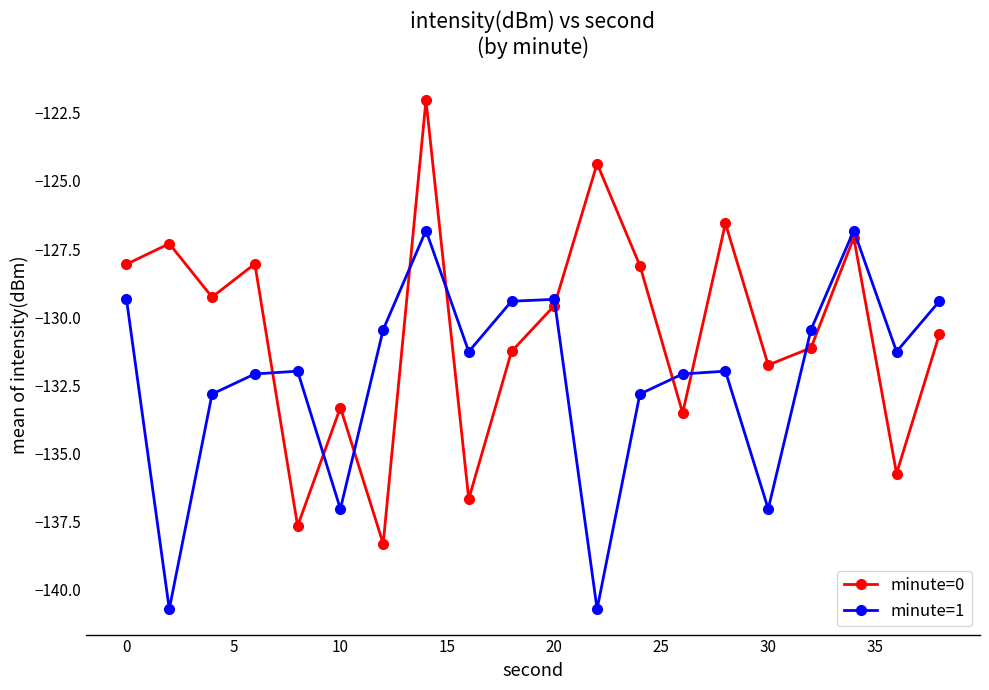

Rank the series by their maximum value, from lowest to highest.

minute=1, minute=0